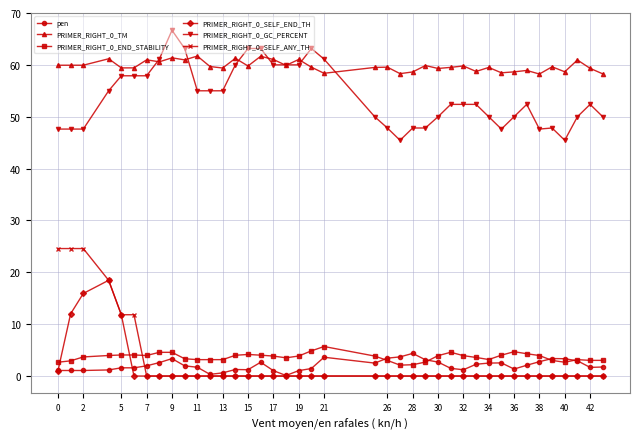

How many lines are shown in the chart?

6